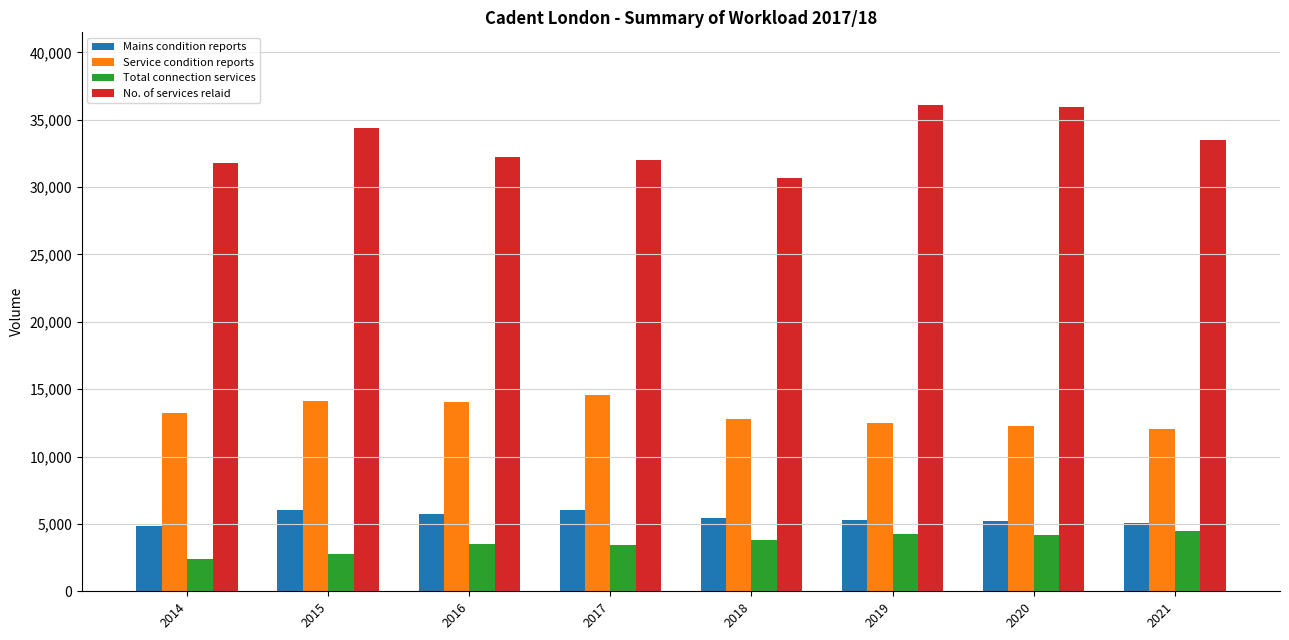

What is the greatest value displayed?

36072.0